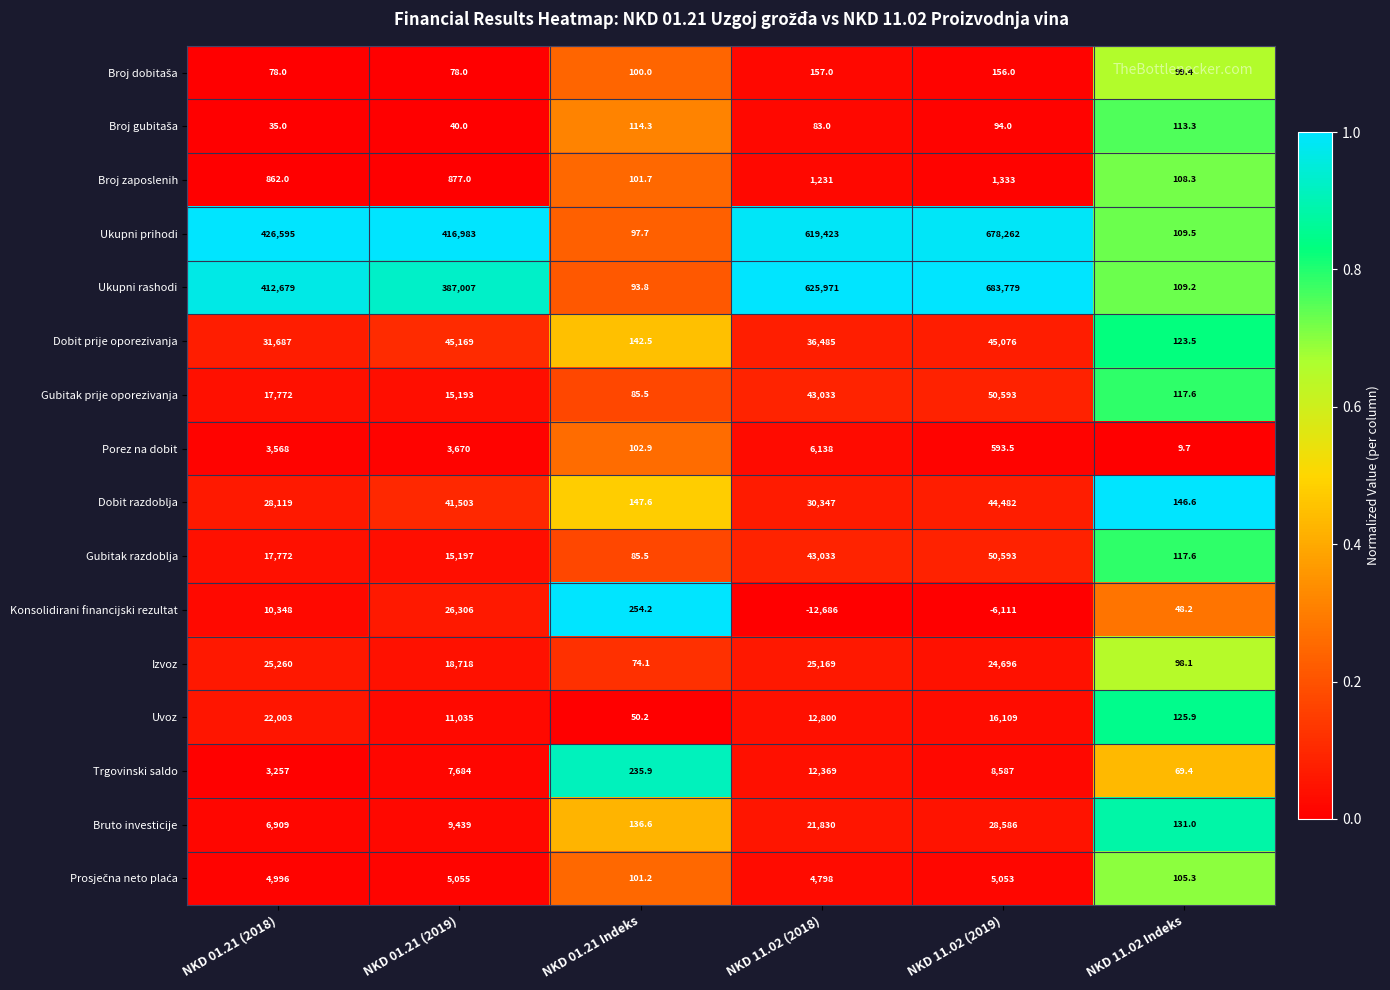

Rank the categories by Ukupni rashodi value from lowest to highest.

NKD 01.21 Indeks, NKD 11.02 Indeks, NKD 01.21 (2019), NKD 01.21 (2018), NKD 11.02 (2018), NKD 11.02 (2019)